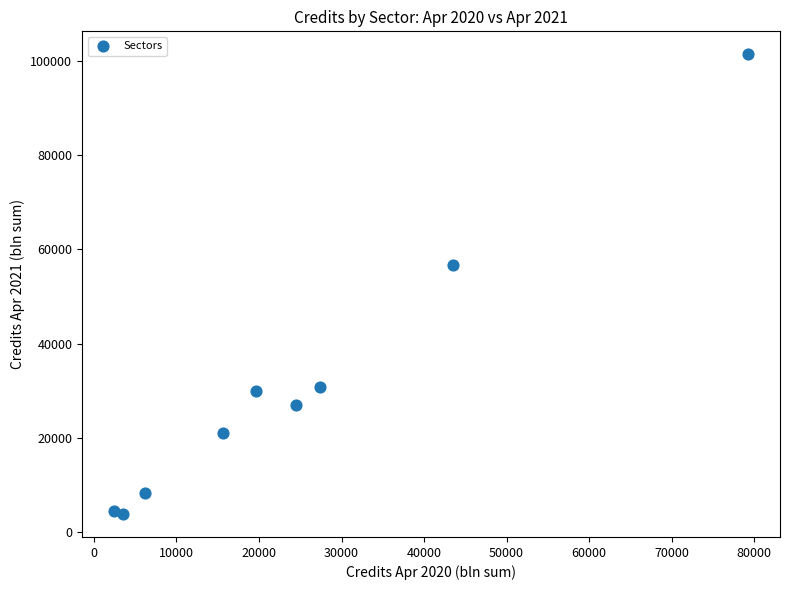

What Y value in the scatter plot is closest to 52620?

56757.9